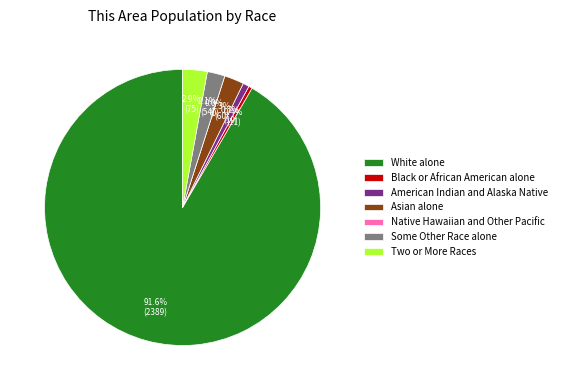

Is the sum of Asian alone and White alone greater than half?

Yes